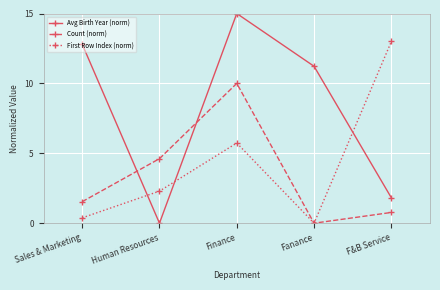

Count the number of categories in the chart.

5